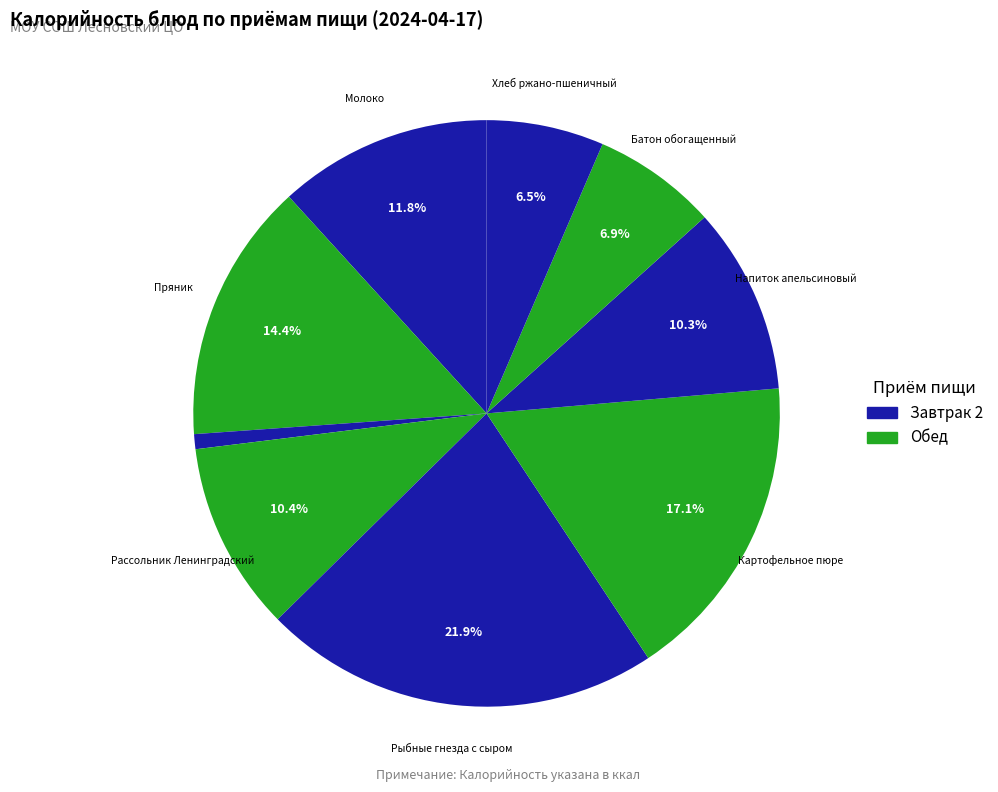

How many segments does this pie chart have?

9